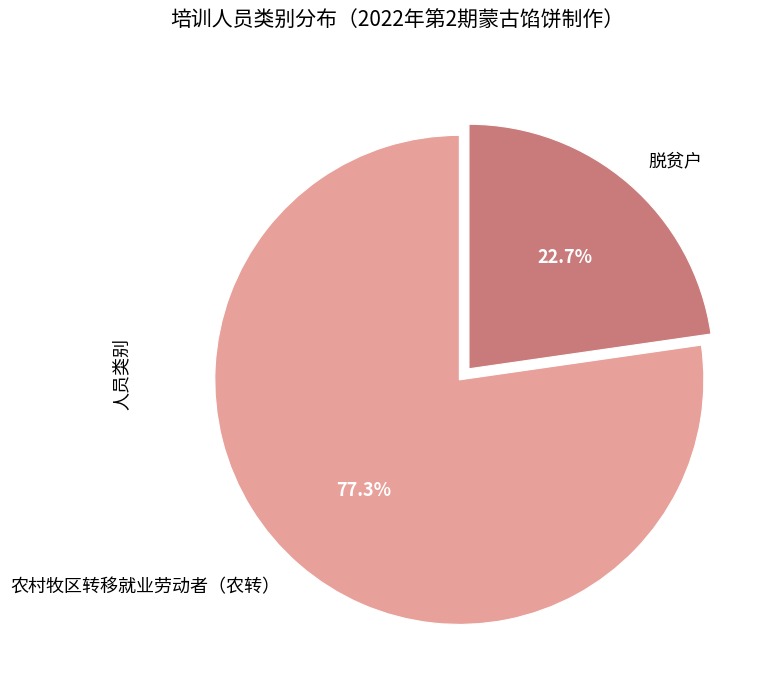

Count the number of slices in the pie.

2